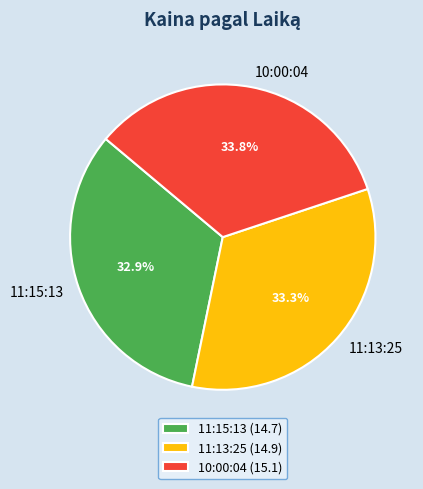

Do 11:13:25 and 11:15:13 together represent more than half of the pie?

Yes